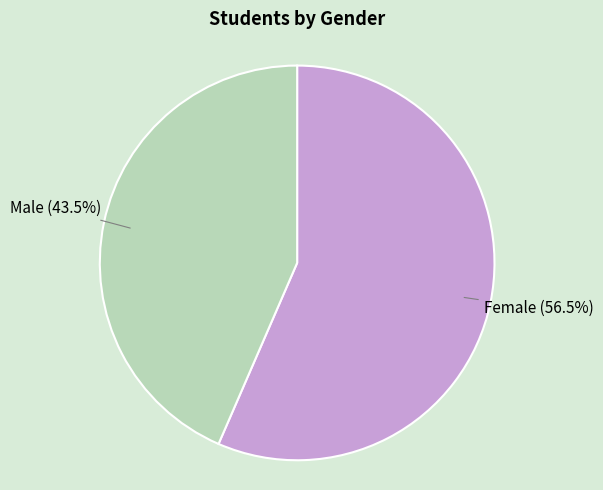

Does any single category account for the majority?

Yes